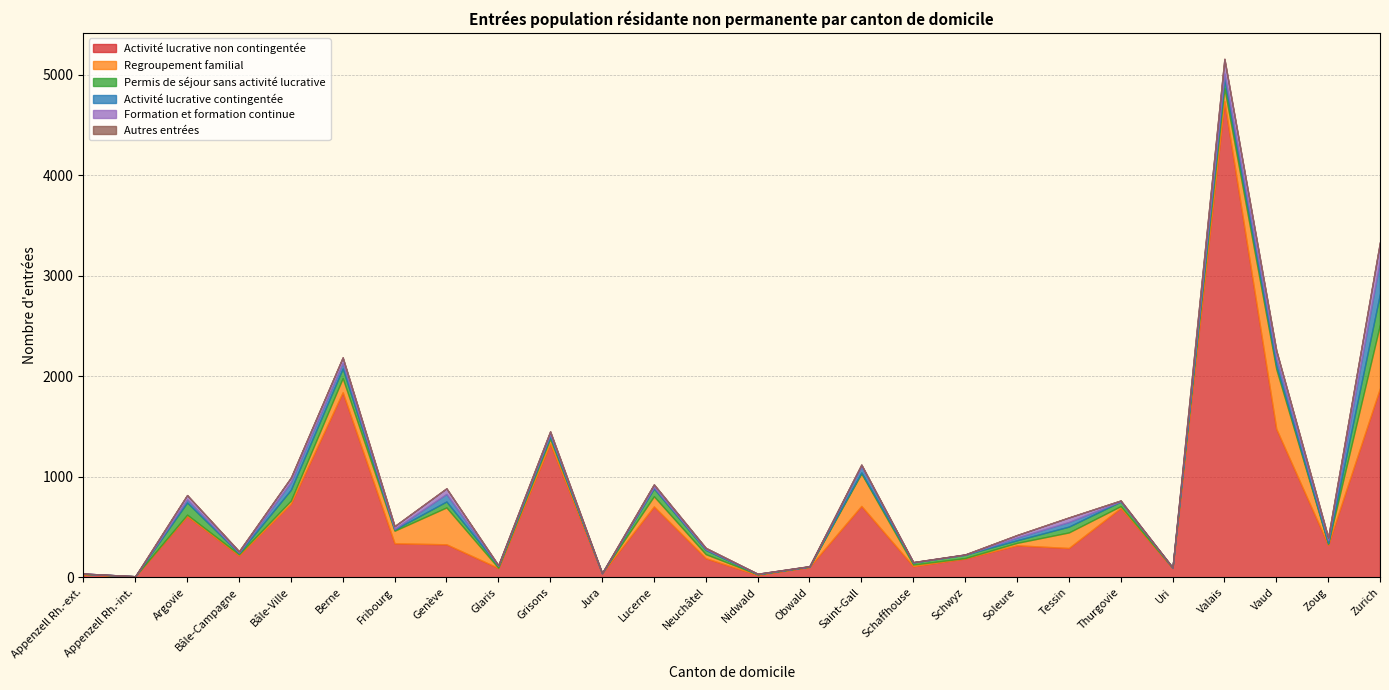

How many values in the Autres entrées series exceed 0?

5